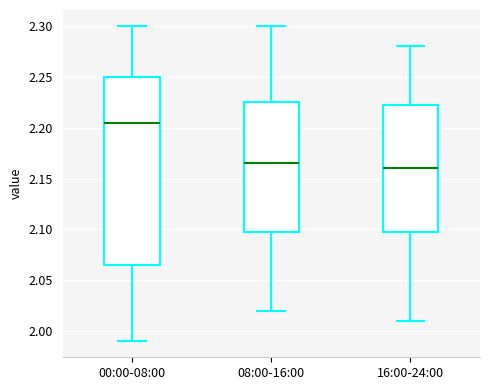

Where does the lower whisker of the box for 16:00-24:00 end on the y-axis? The values are not printed on the chart, so give them approximately, as read against the axis.

2.010